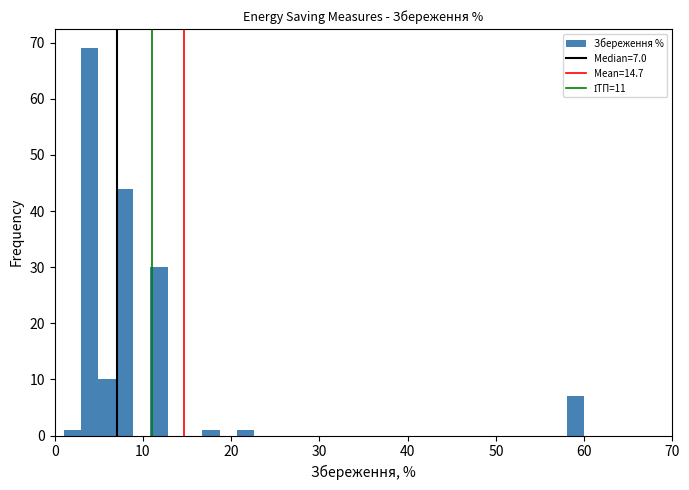

Around what value on the x-axis is the tallest bar? Give the approximate position of its centre, as read against the axis.

4